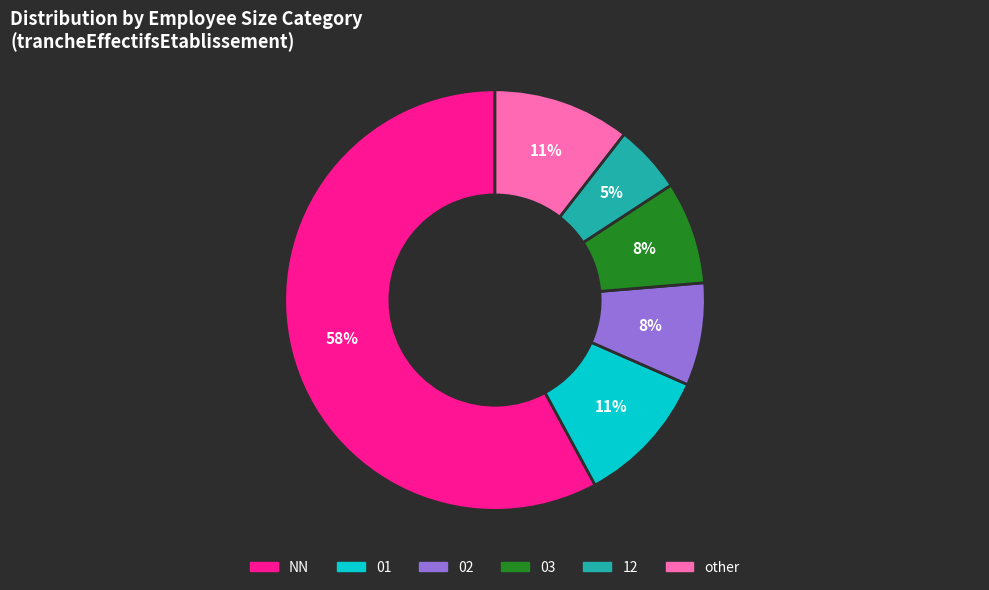

To the nearest percent, what is the average slice percentage?

17%